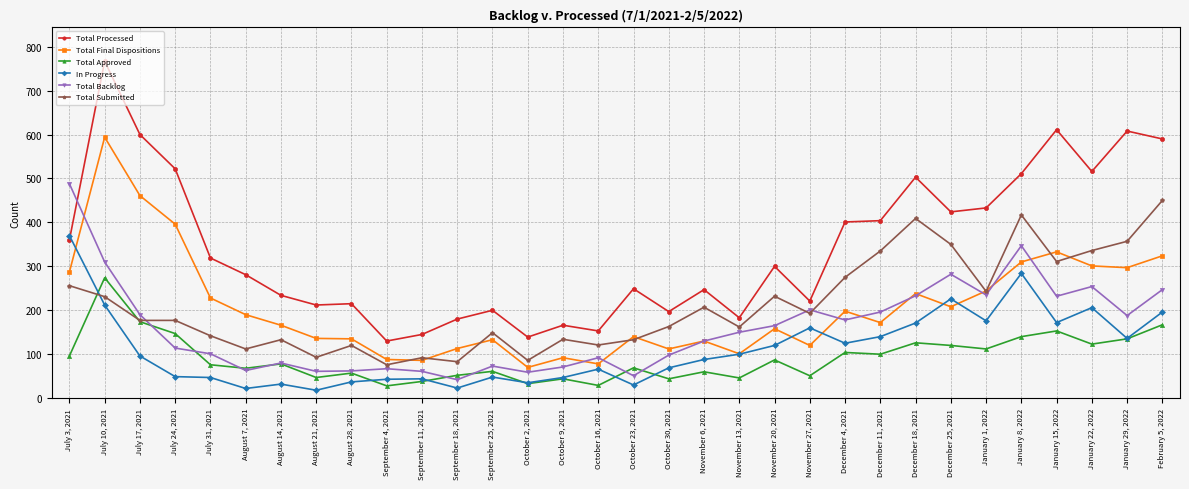

Which series has the largest range (max minus min)?

Total Processed